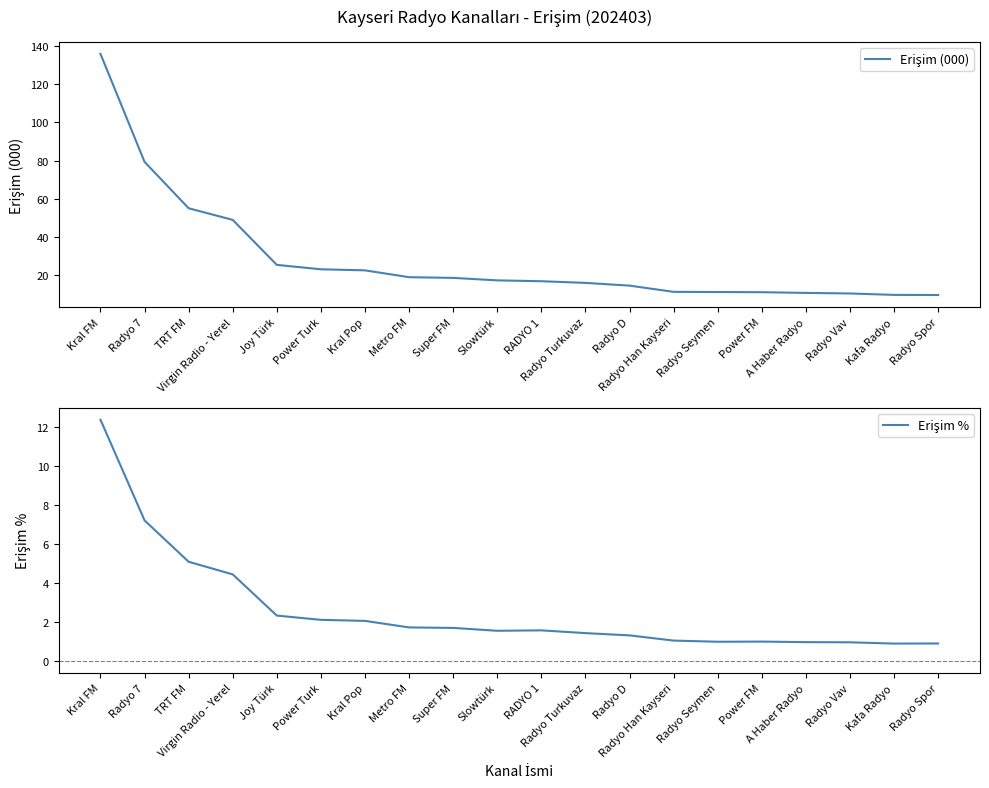

Is the value of Erişim % at Radyo Seymen greater than the value of Erişim (000) at Kral FM?

No